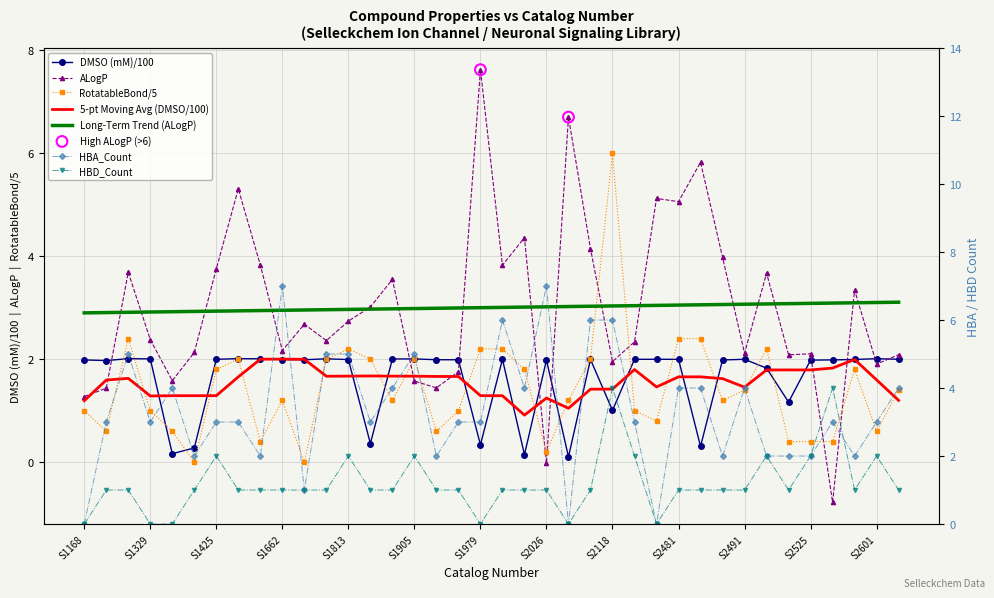

Which series reaches the minimum Y coordinate?

ALogP